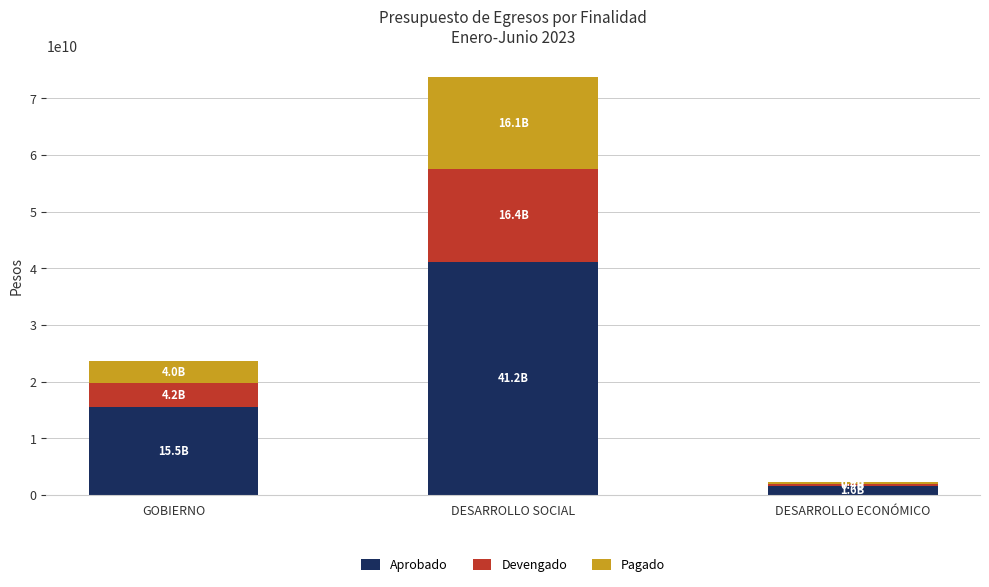

The value of Aprobado at DESARROLLO ECONÓMICO is 1574132856. True or false?

True